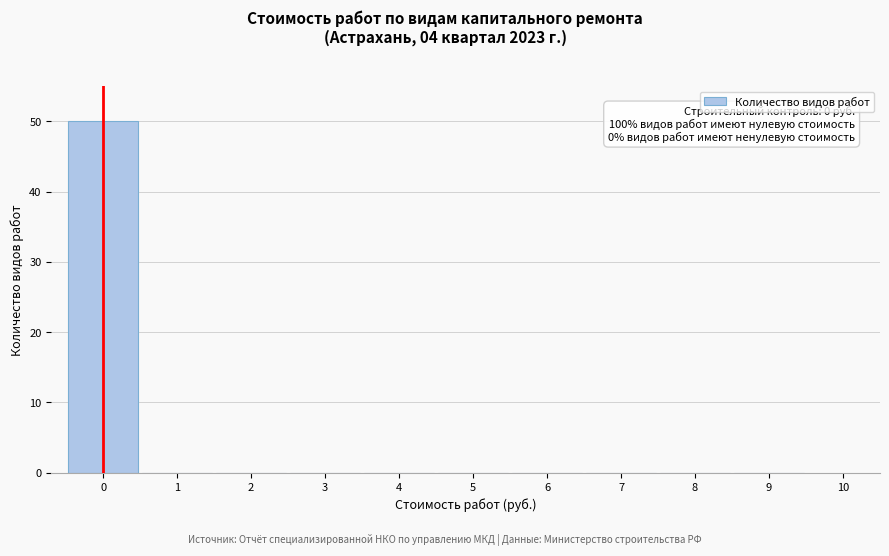

Over which range of the x-axis is the bar tallest?

-0.5 to 0.5